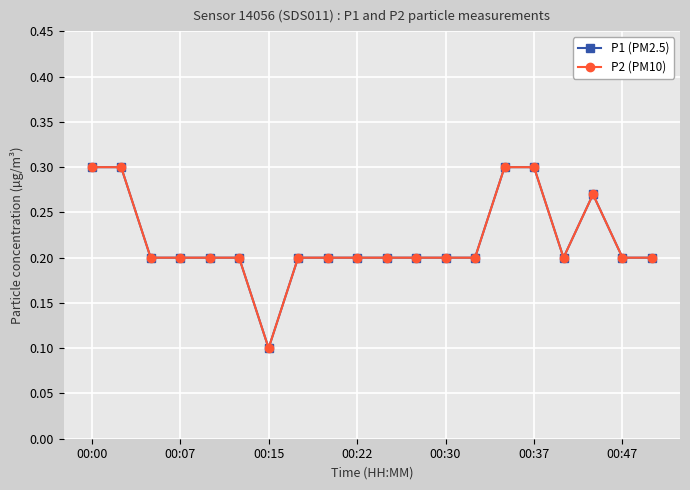

True or false: P1 (PM2.5) and P2 (PM10) cross at least once.

False